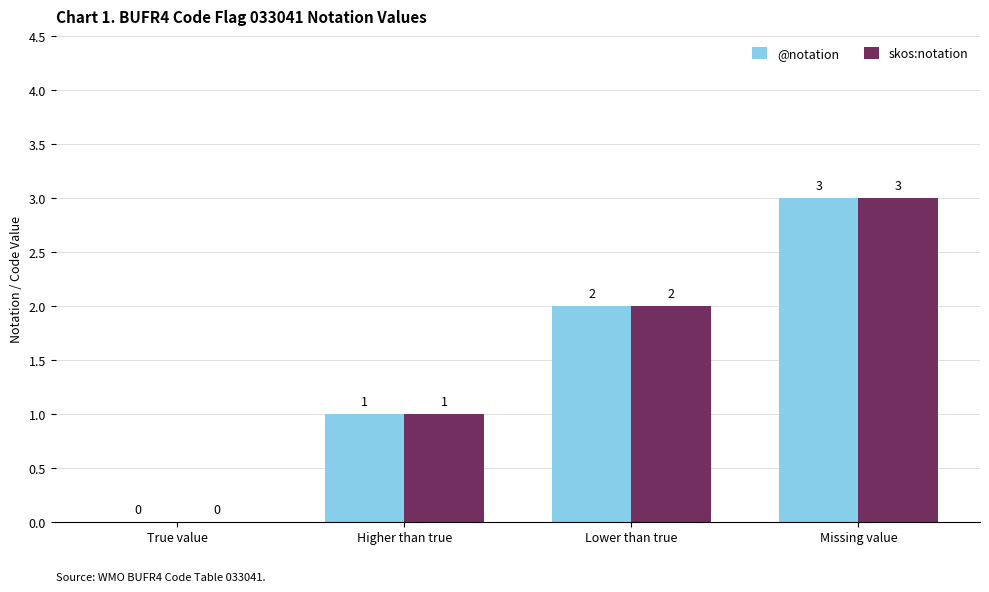

Reading left to right, what are all the values shown in this chart?

@notation: 0	1	2	3
skos:notation: 0	1	2	3